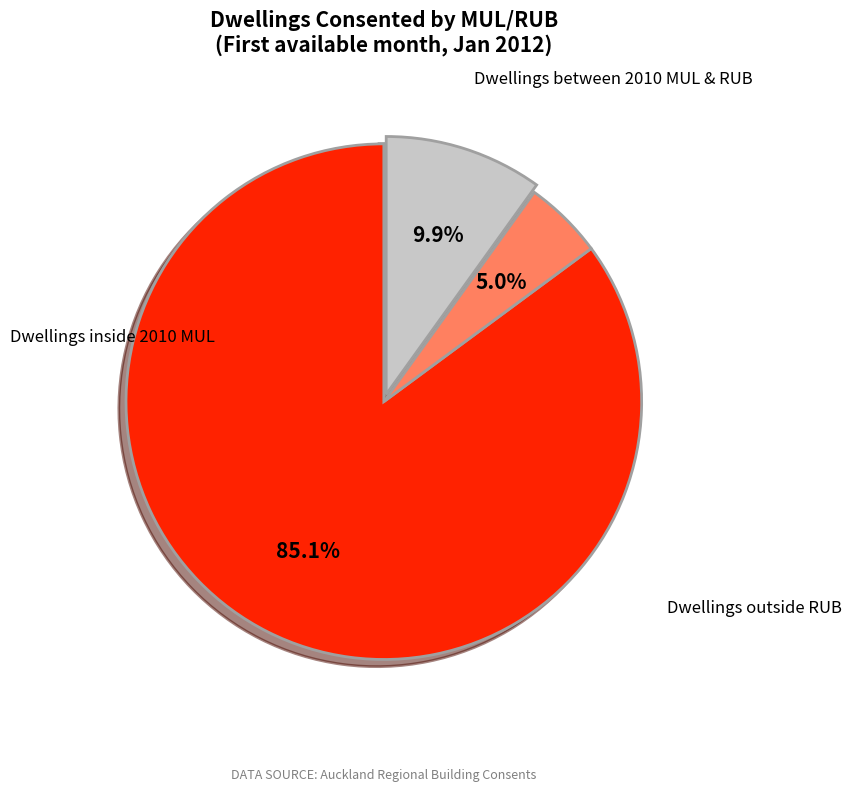

True or false: Dwellings between 2010 MUL & RUB accounts for 1% of the total.

False